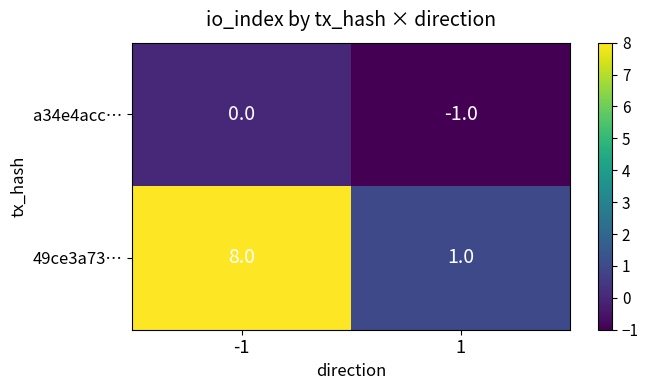

Rank the series by their maximum value, from lowest to highest.

a34e4acc…, 49ce3a73…